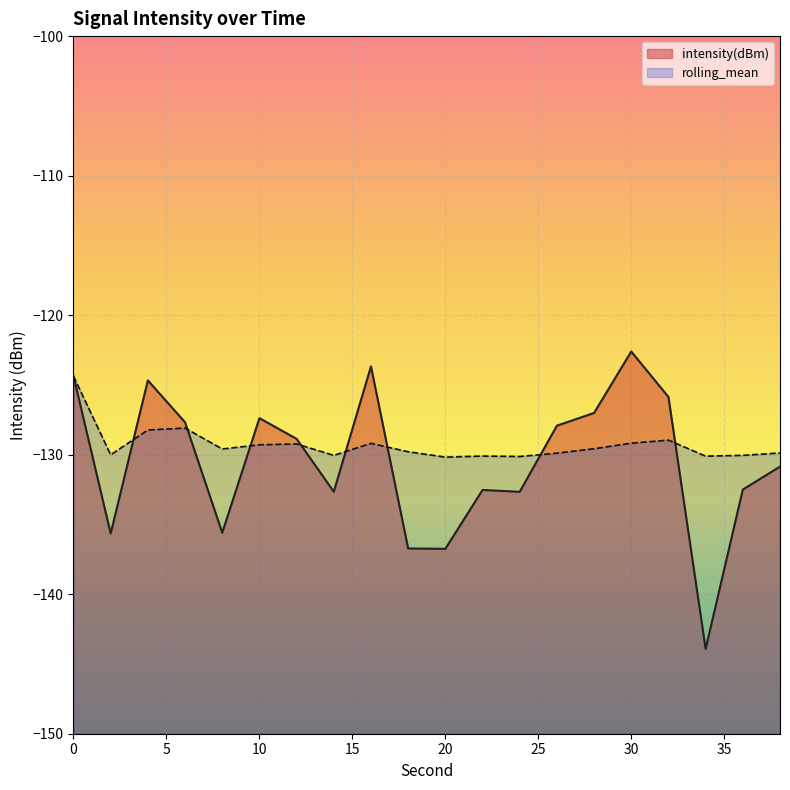

Reading right to left, list all the values displayed in this chart.

intensity(dBm): 38=-130.9	36=-132.5	34=-143.9	32=-125.9	30=-122.6	28=-127.0	26=-127.9	24=-132.7	22=-132.5	20=-136.7	18=-136.7	16=-123.7	14=-132.7	12=-128.9	10=-127.4	8=-135.6	6=-127.7	4=-124.7	2=-135.6	0=-124.4
rolling_mean: 38=-129.9	36=-130.0	34=-130.1	32=-129.0	30=-129.2	28=-129.6	26=-129.9	24=-130.1	22=-130.1	20=-130.2	18=-129.8	16=-129.2	14=-130.0	12=-129.2	10=-129.3	8=-129.6	6=-128.1	4=-128.2	2=-130.0	0=-124.4